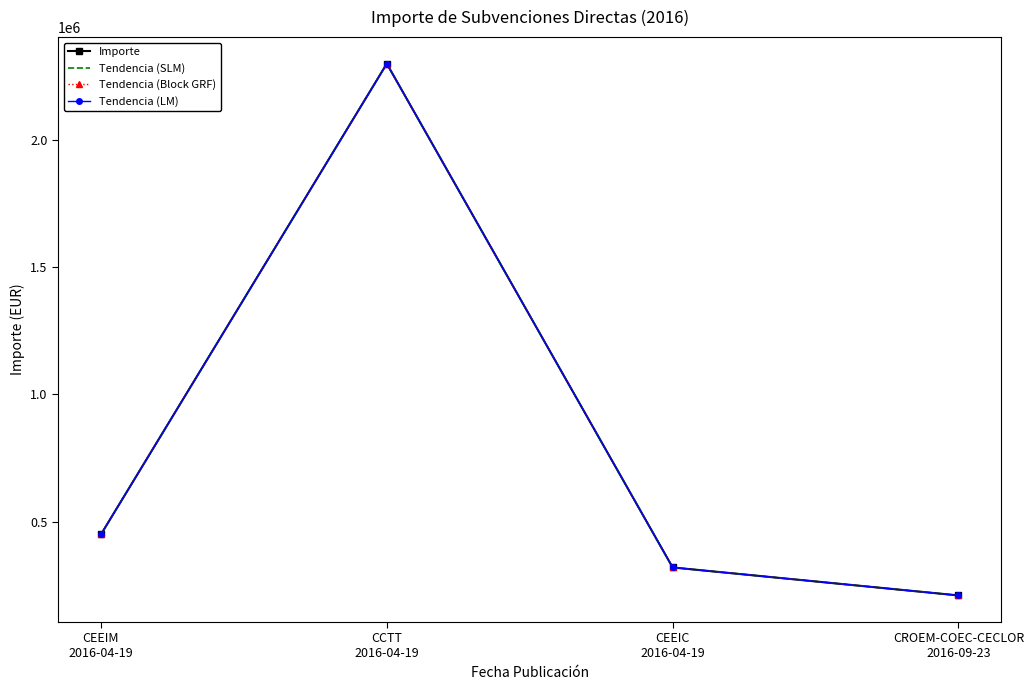

Between CCTT
2016-04-19 and CROEM-COEC-CECLOR
2016-09-23, which is larger?

CCTT
2016-04-19